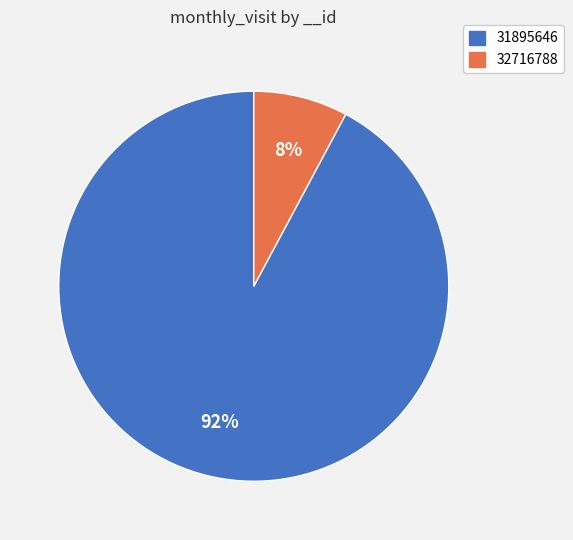

To the nearest percent, what is the average slice percentage?

50%